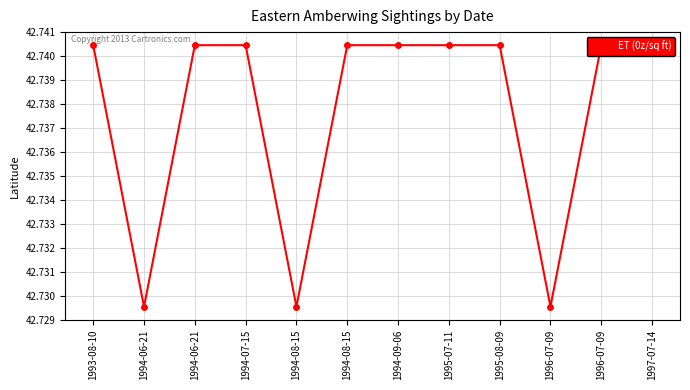

The value at 1996-07-09 is 42.7. True or false?

True